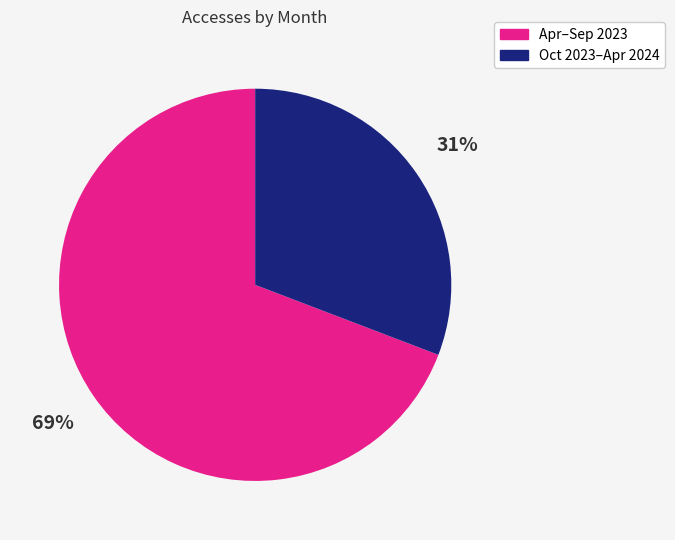

Combined, do Apr–Sep 2023 and Oct 2023–Apr 2024 account for over 50%?

Yes